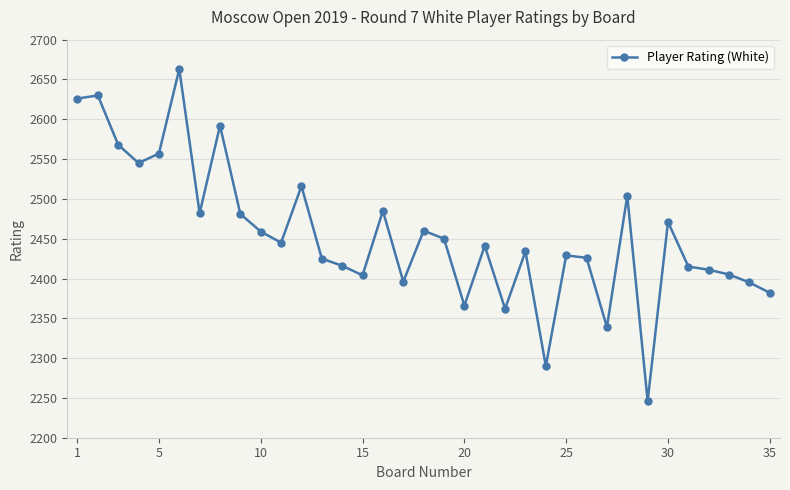

True or false: the data has more than 2 interior local peaks.

True